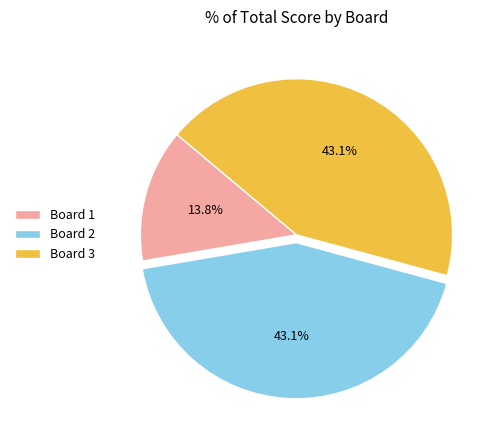

To the nearest percent, what is the average slice percentage?

33%